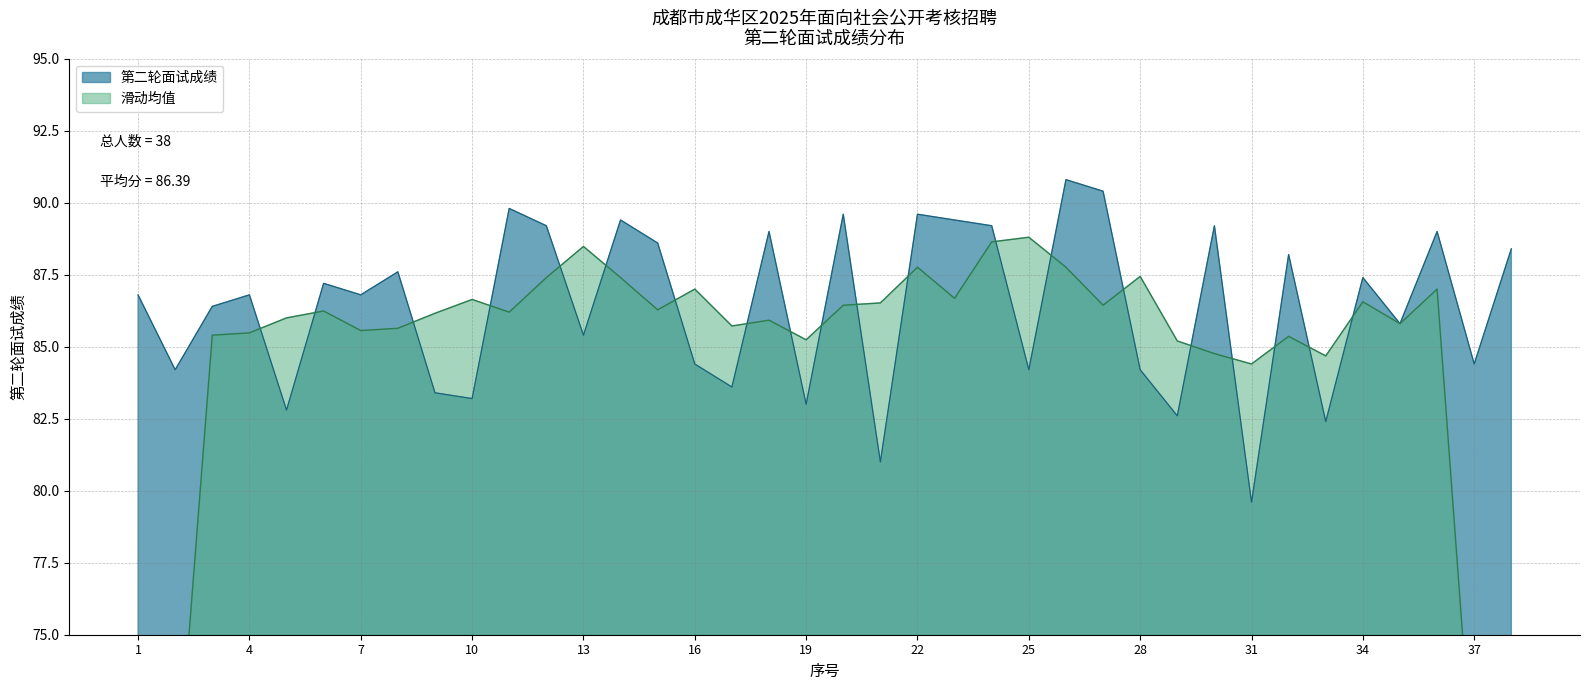

The 第二轮面试成绩 series shows 142.8 at 13. True or false?

False